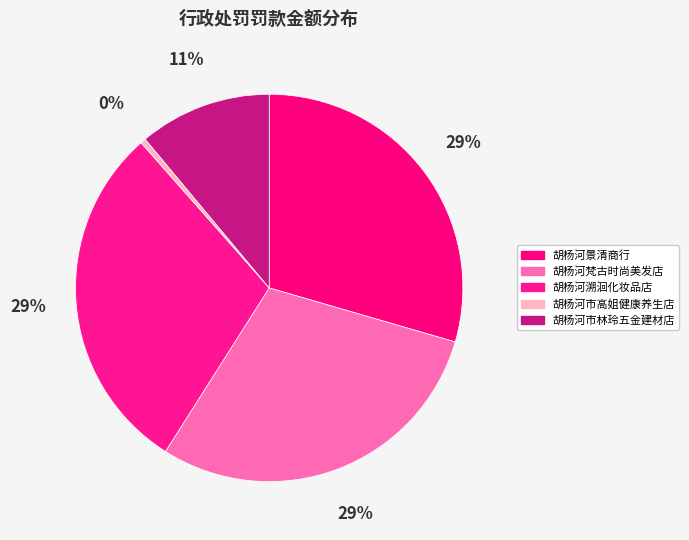

What percentage do 胡杨河市高姐健康养生店 and 胡杨河溯洄化妆品店 together represent?

29.9%